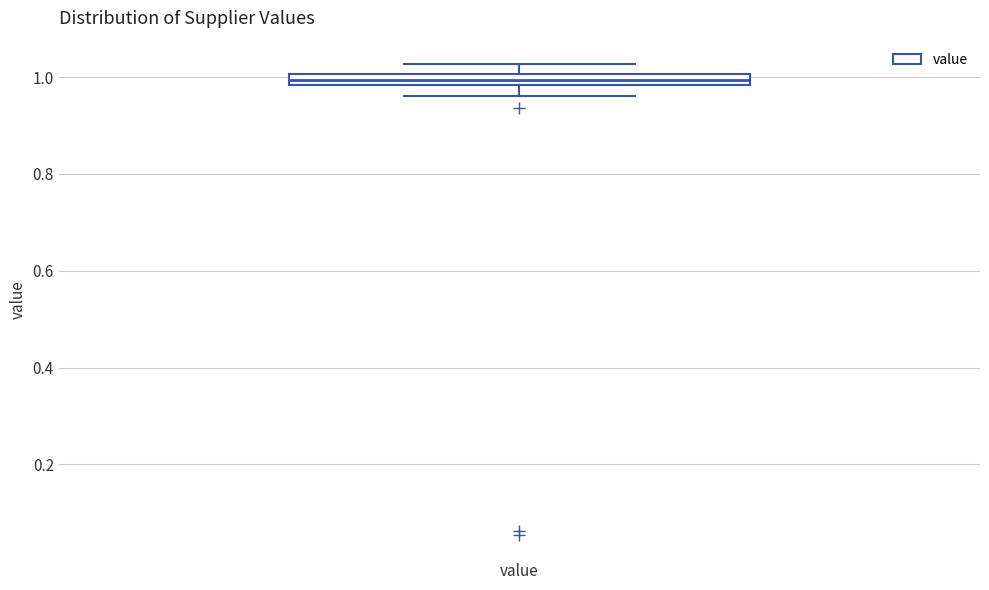

Where is the lower edge of the box for value on the y-axis? The values are not printed on the chart, so give them approximately, as read against the axis.

0.98